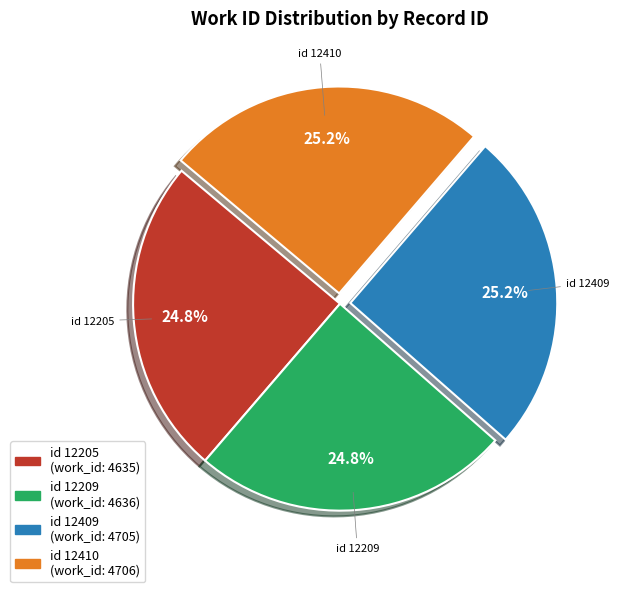

Is there a majority slice in this chart?

No